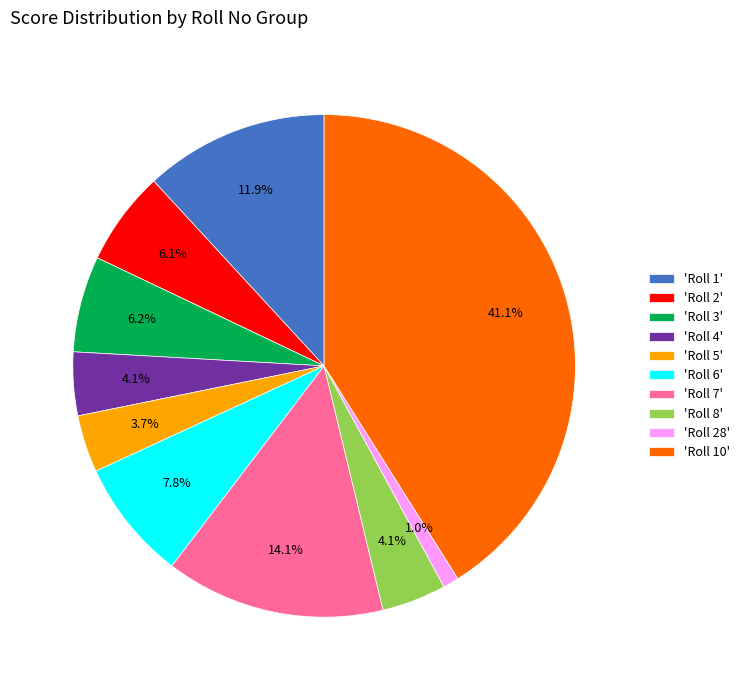

Which slice is the smallest?

'Roll 28'